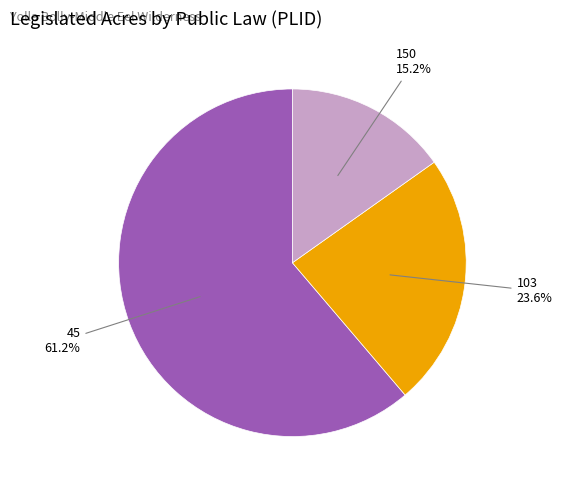

Rank the categories by value from lowest to highest.

150, 103, 45